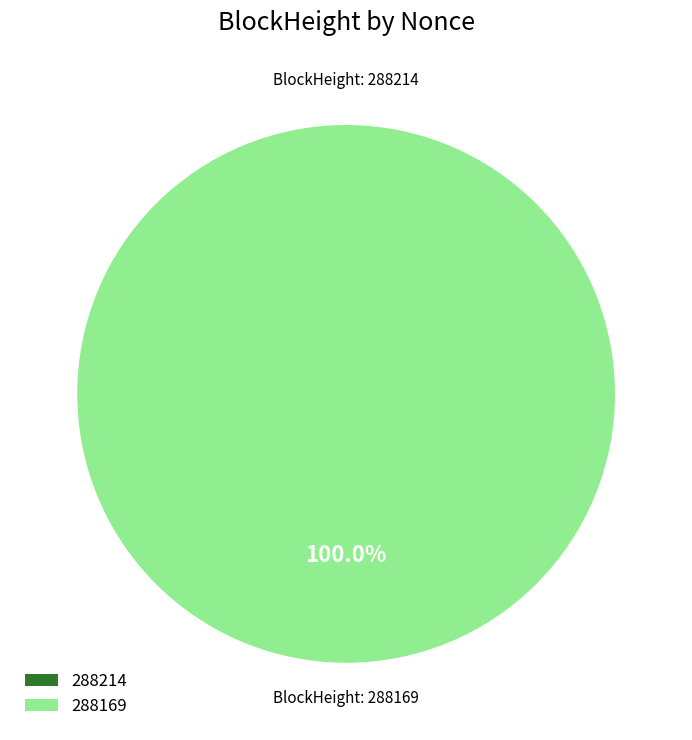

Rank the categories by value from lowest to highest.

288214, 288169